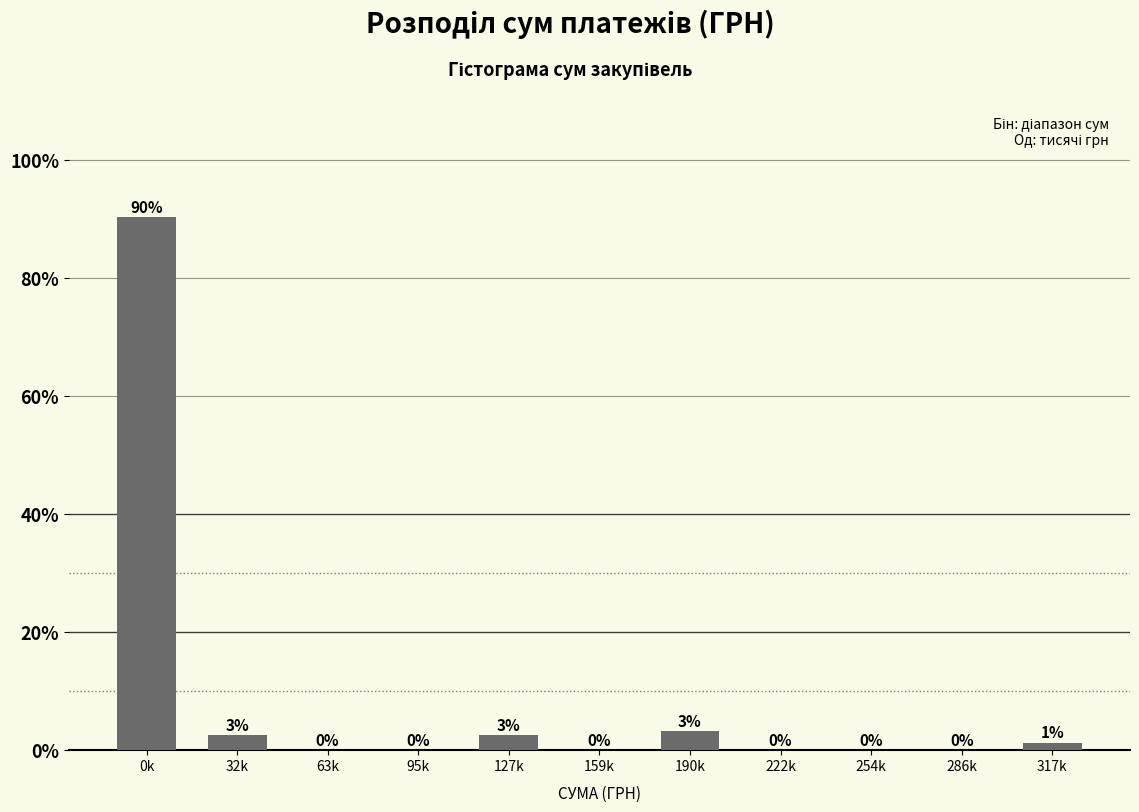

What is the sum of all values?

100.0